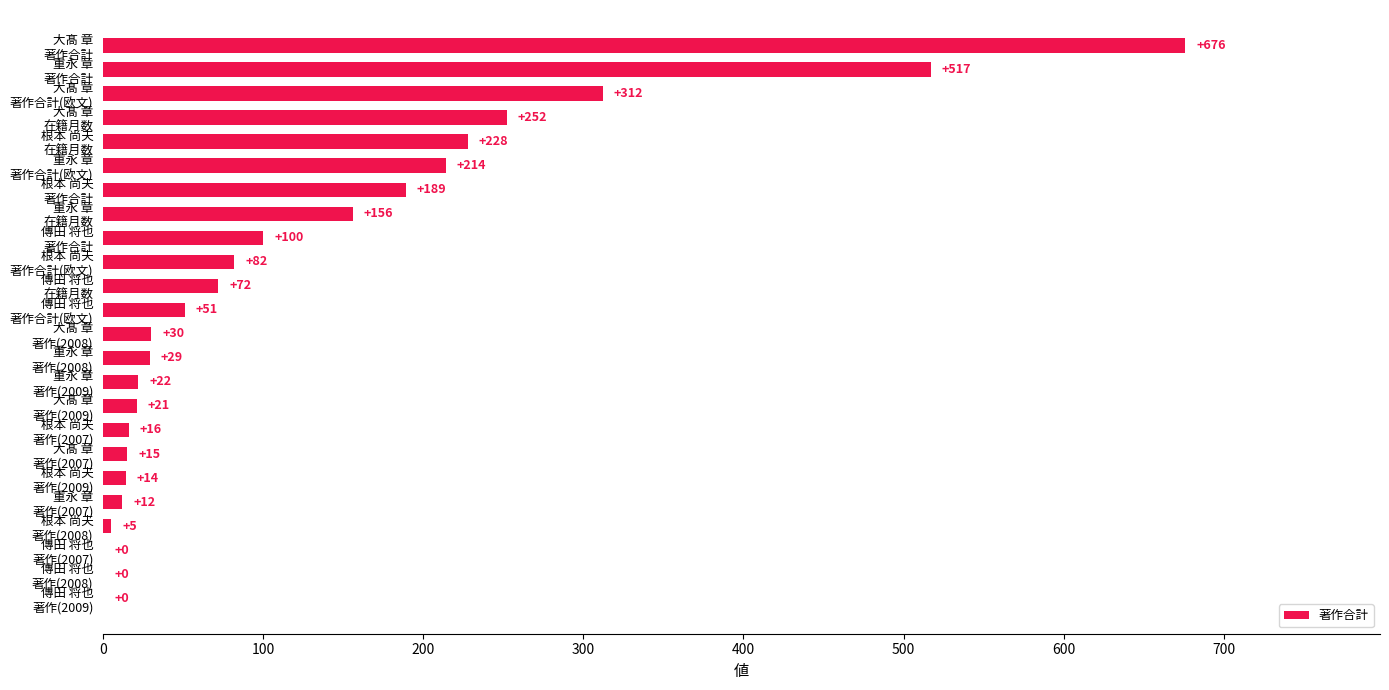

What is the maximum value shown in the chart?

676